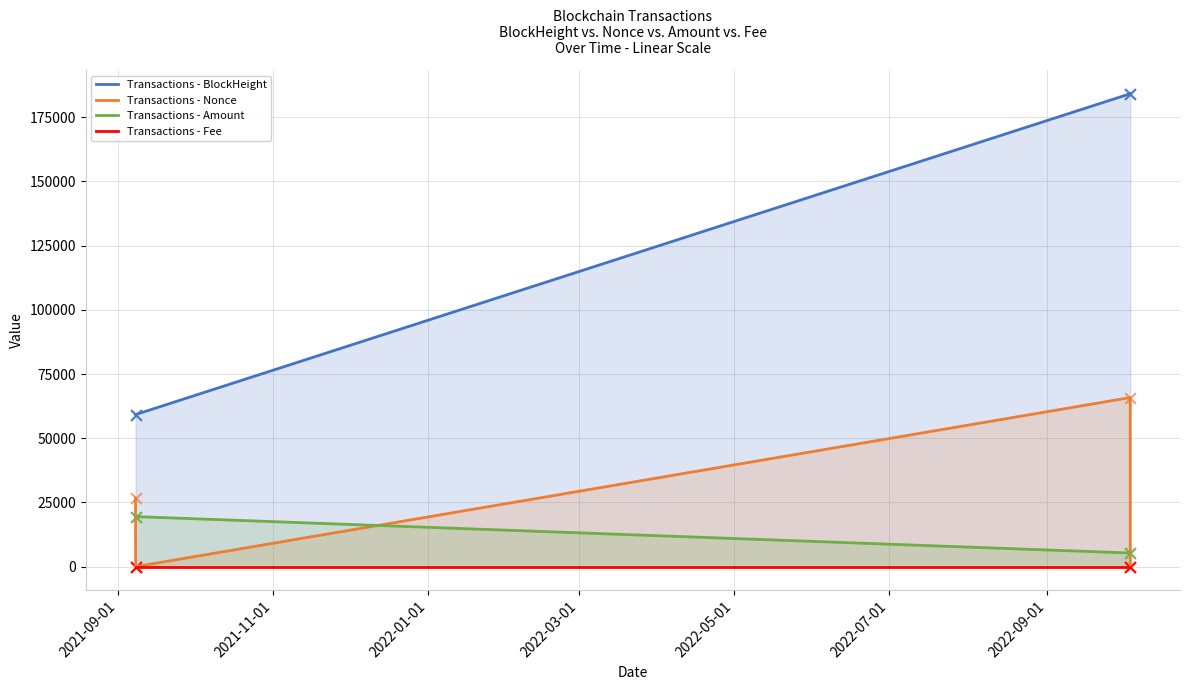

Which series contains the lowest Y value?

Transactions - Nonce